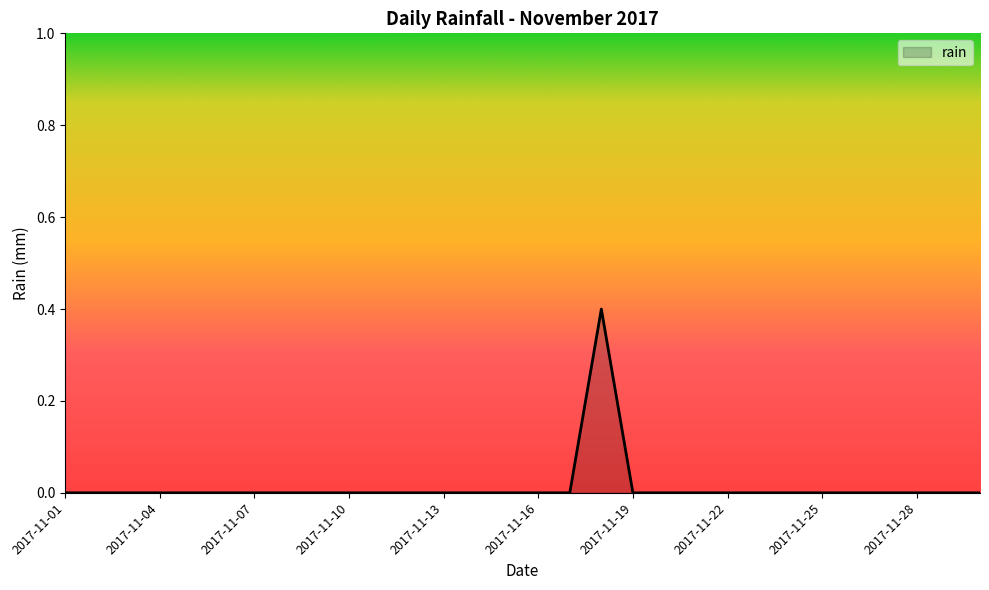

What is the maximum value shown in the chart?

0.4